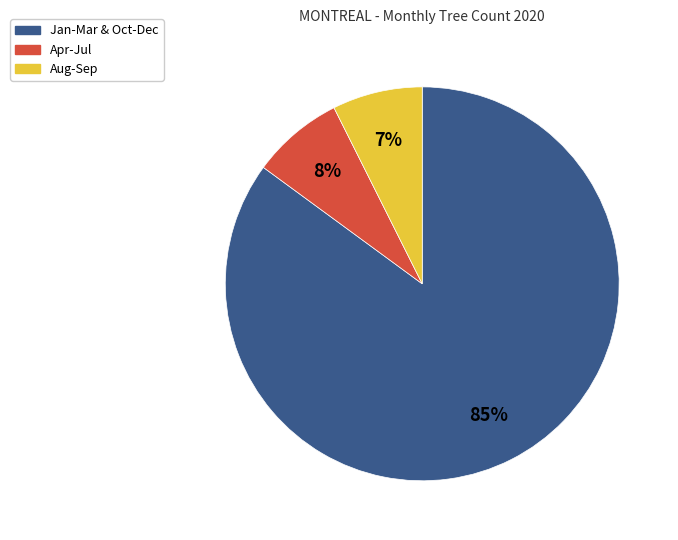

To the nearest percent, what is the average slice percentage?

33%